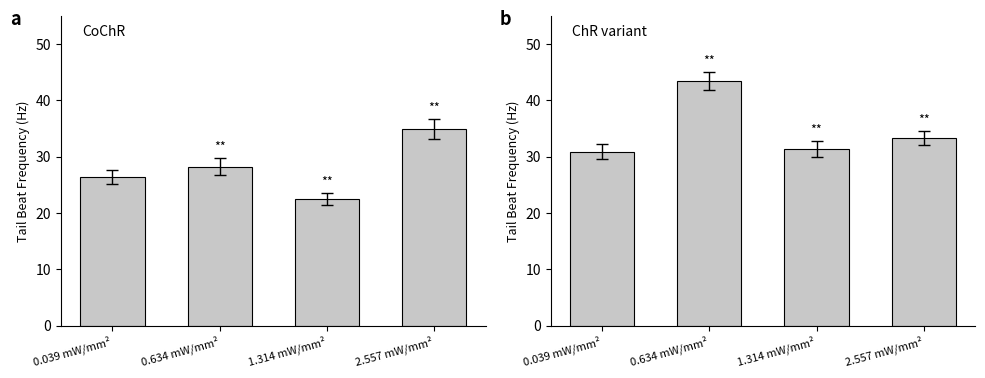

How many data points does each series have?

4